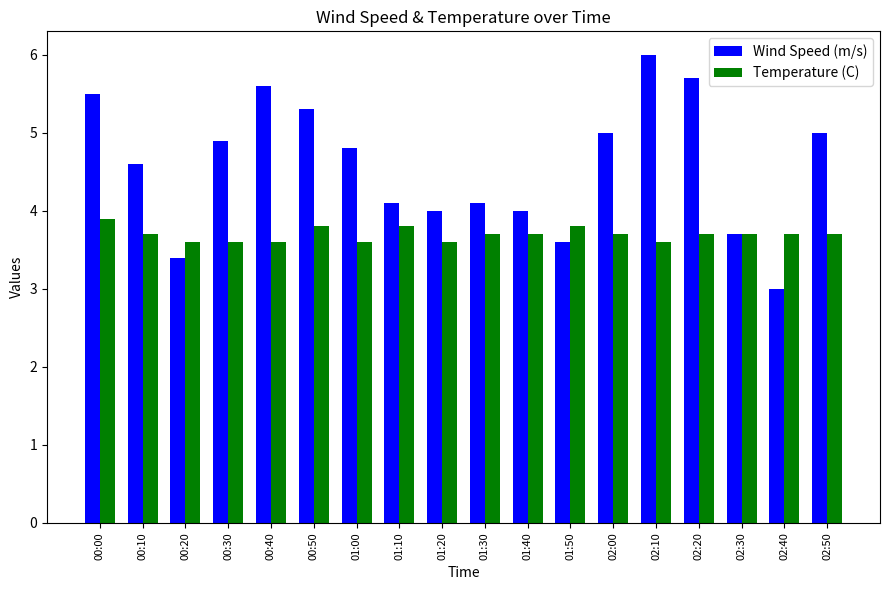

What is the difference between the maximum and second lowest values in the Temperature (C) series?

0.3